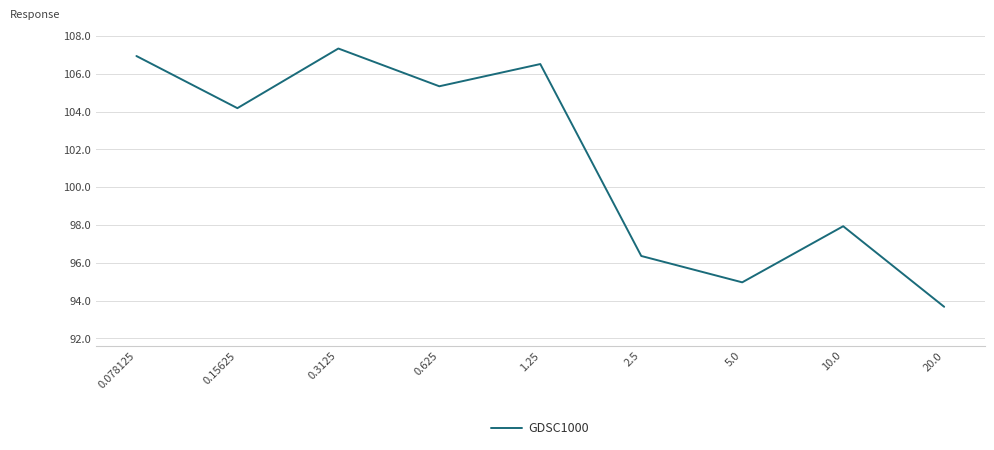

Reading right to left, what are all the values shown in this chart?

93.7	97.9	95.0	96.4	106.5	105.3	107.3	104.2	106.9